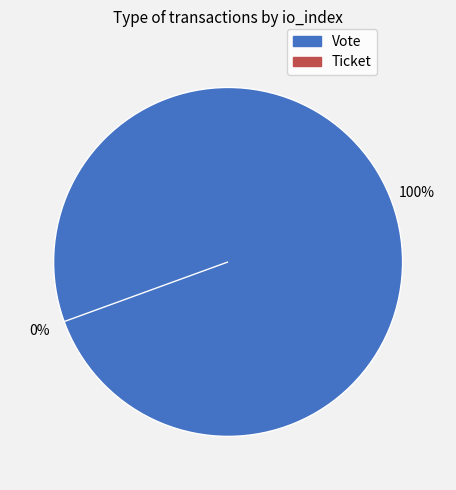

What is the change in value from Vote to Ticket?

-1